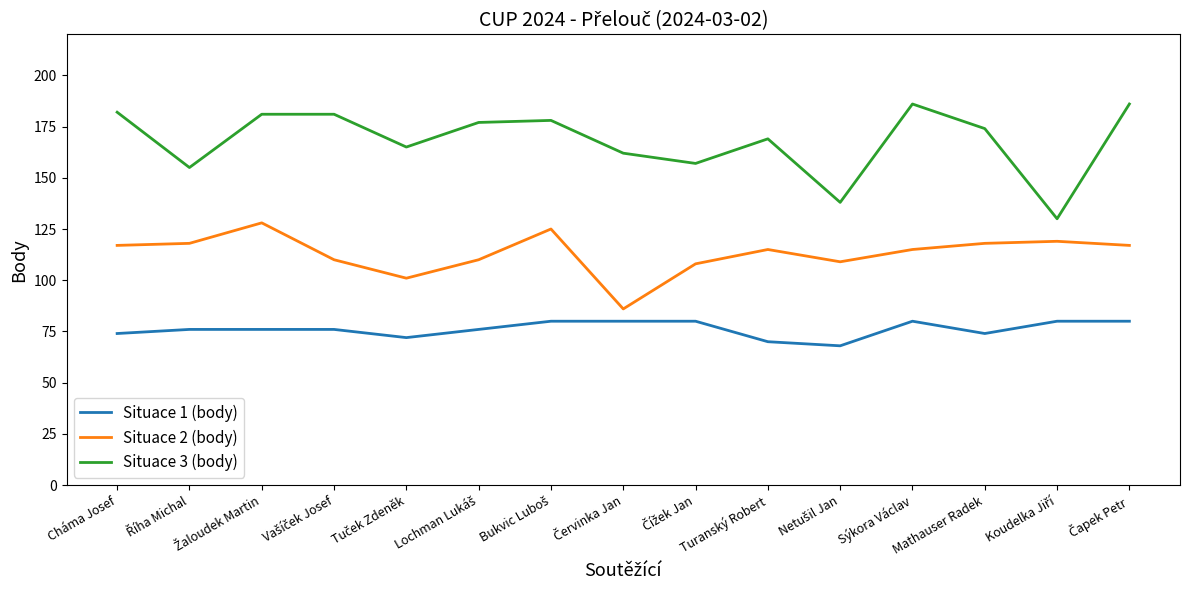

How many lines are shown in the chart?

3